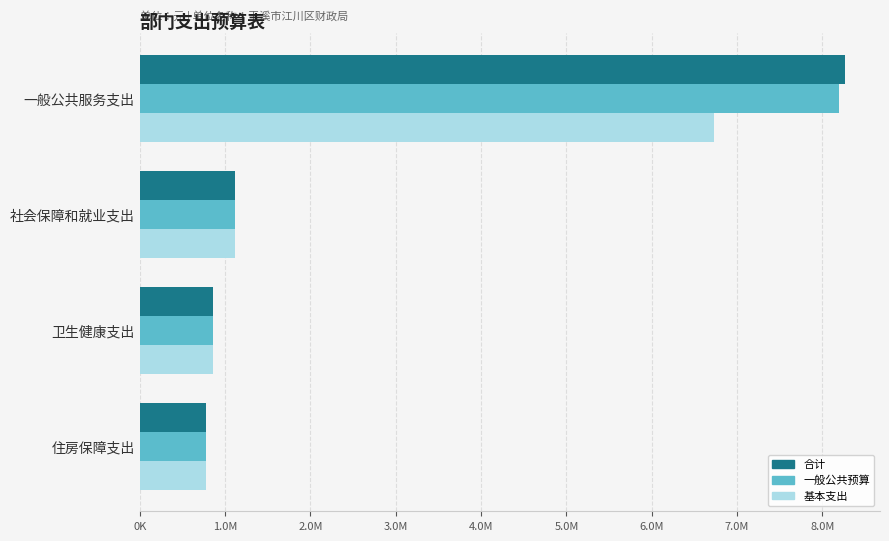

Reading left to right, extract all data points from this chart.

合计: 8261603.1	1111339.8	856588.2	773700.0
一般公共预算: 8189521.9	1111339.8	856588.2	773700.0
基本支出: 6727021.9	1111339.8	856588.2	773700.0